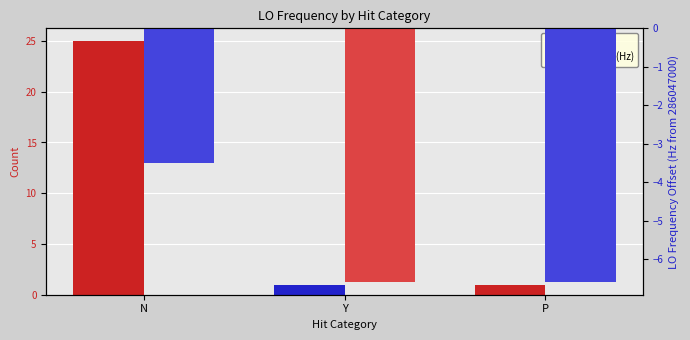

Reading left to right, list all the values displayed in this chart.

Count: 25.0	1.0	1.0
LO Offset (Hz): -3.5	-6.6	-6.6